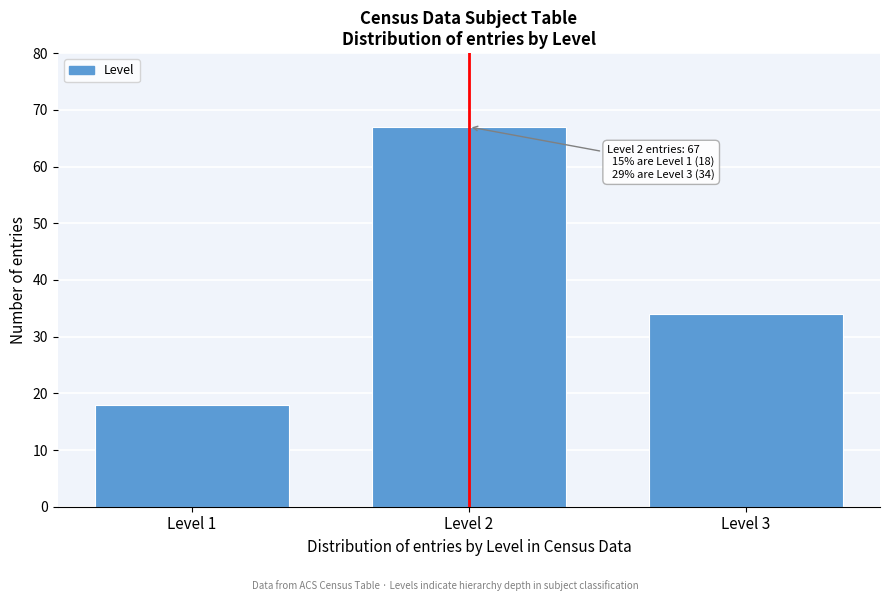

Reading right to left, list all the values displayed in this chart.

Level 3=34	Level 2=67	Level 1=18